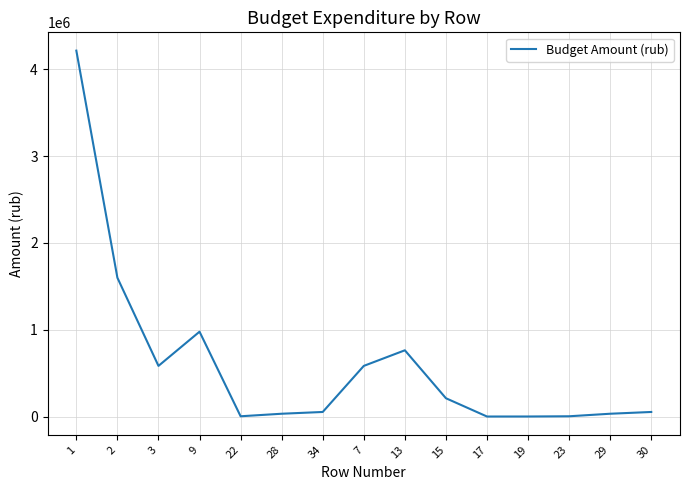

The chart shows a value of 211693.5 at 15. True or false?

True